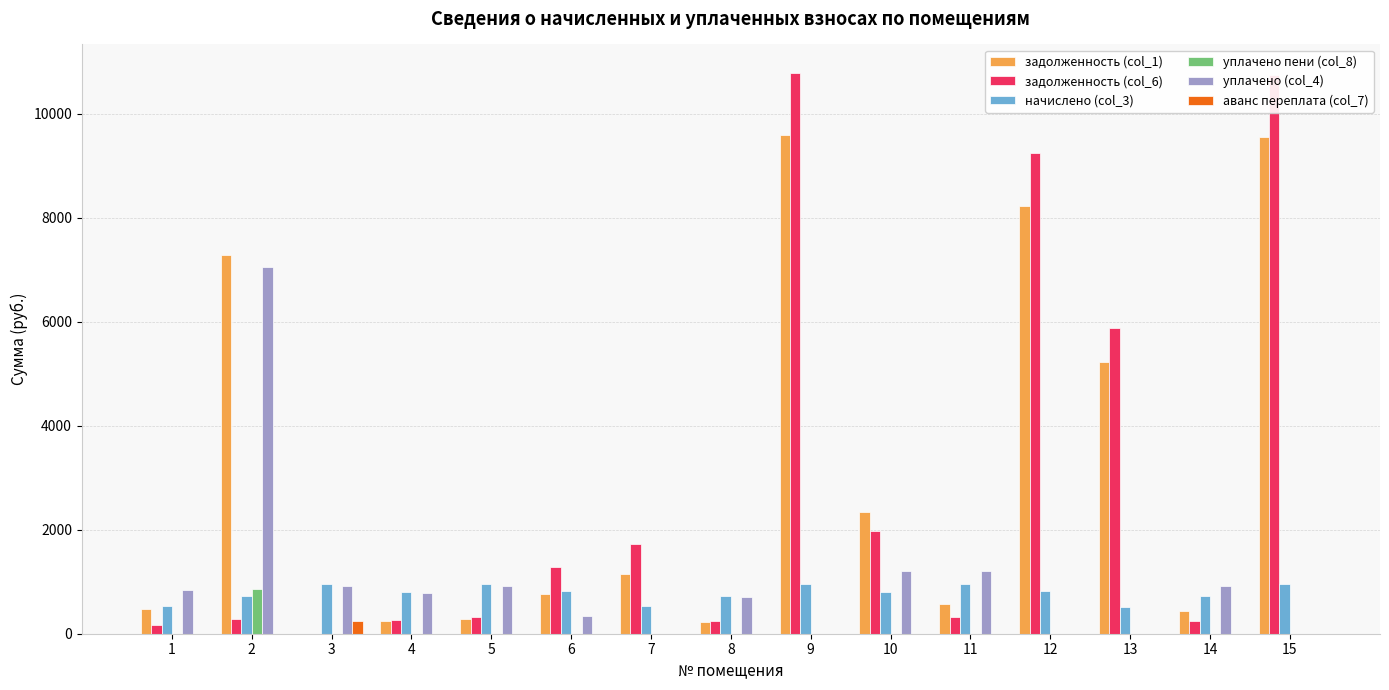

The value of начислено (col_3) at 2 is 724.5. True or false?

True